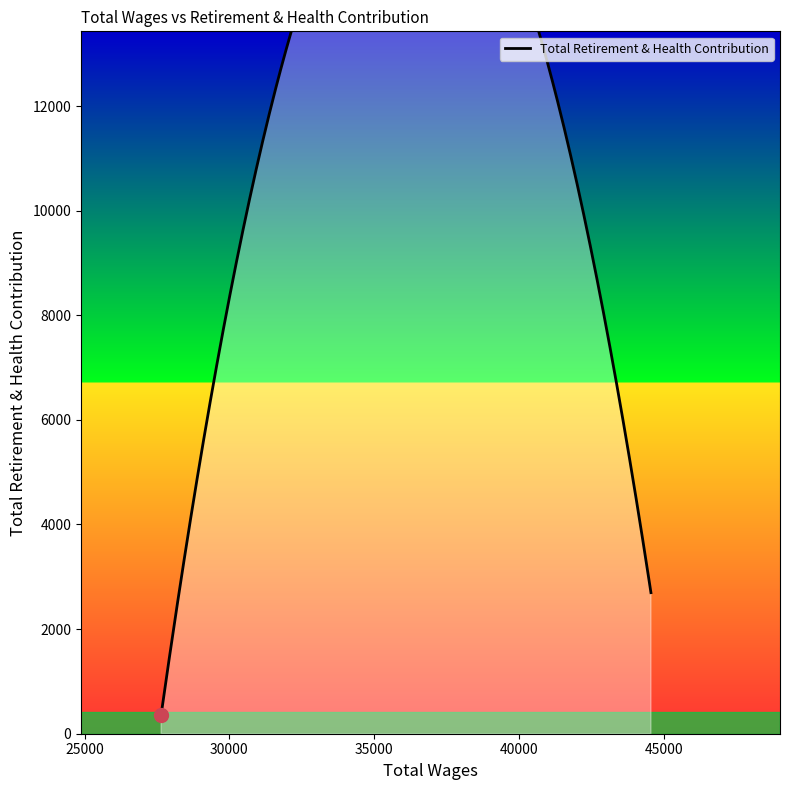

True or false: the data shows 2697 at 44553.0.

True